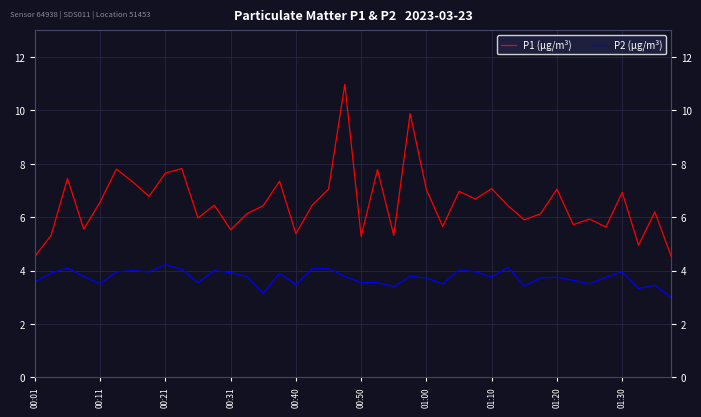

Which series changed the most between 10 and 33?

P1 (µg/m³)